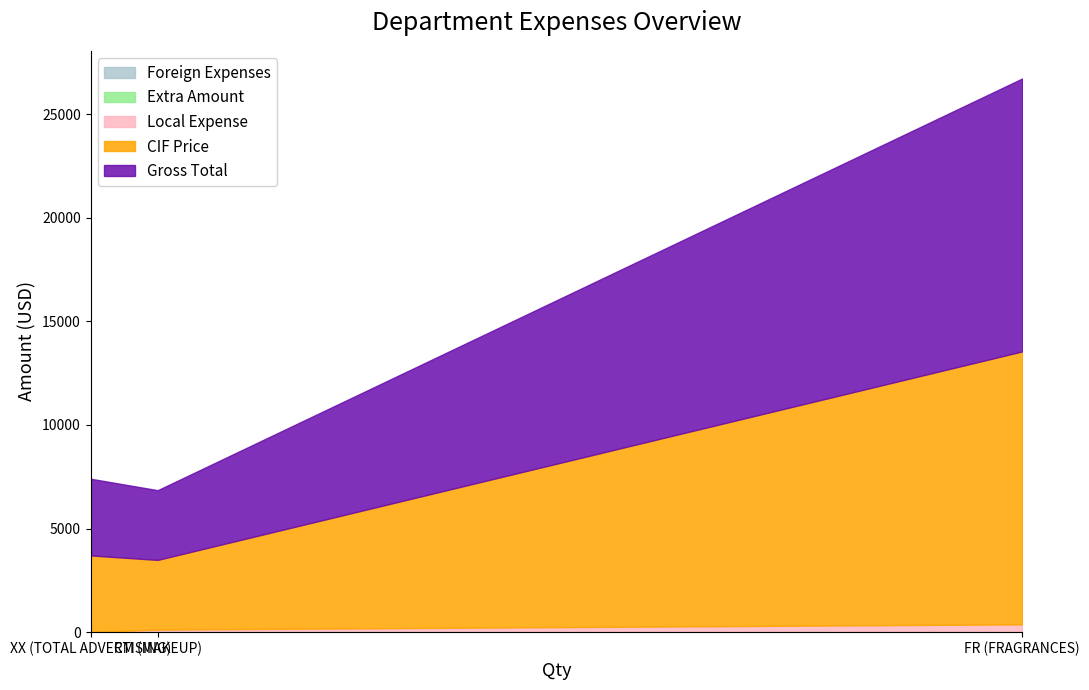

True or false: Foreign Expenses has a value of 0.0 at FR (FRAGRANCES).

True